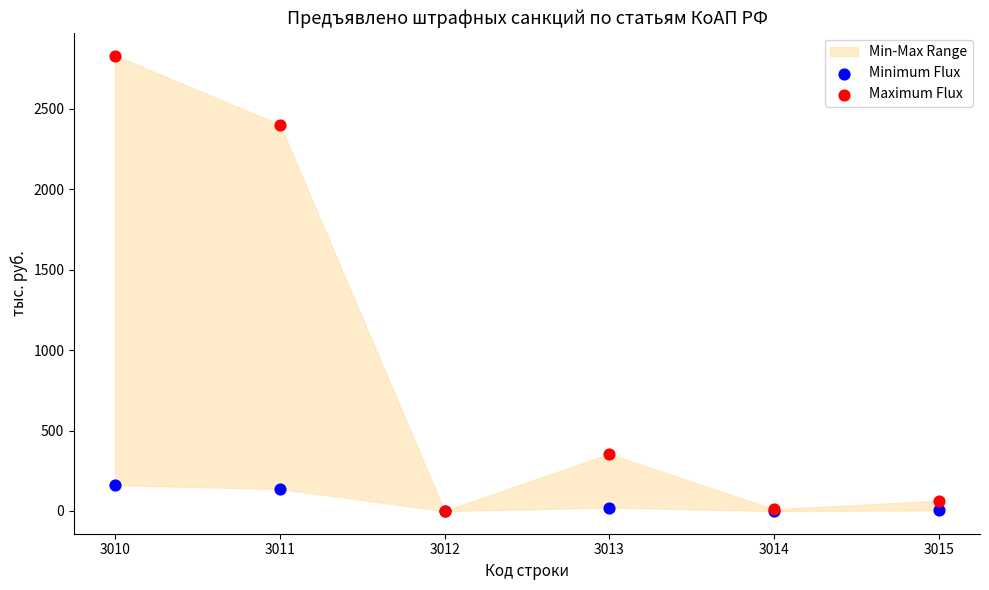

In the Maximum Flux series, what Y value is closest to 1415?

2402